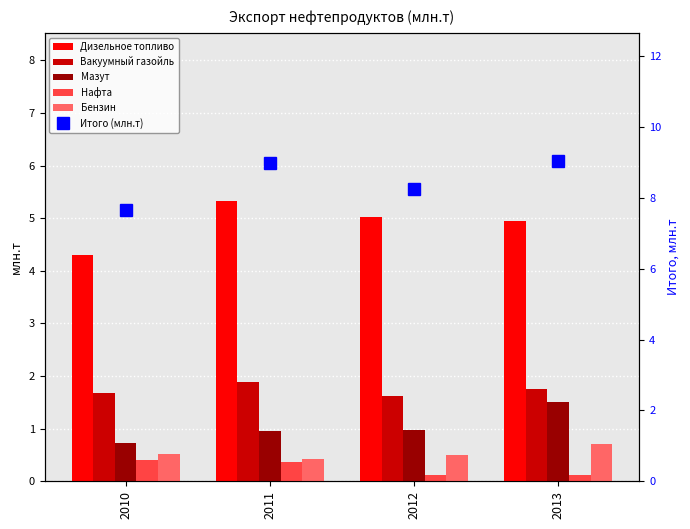

Rank the series by their maximum value, from lowest to highest.

Нафта, Бензин, Мазут, Вакуумный газойль, Дизельное топливо, Итого (млн.т)